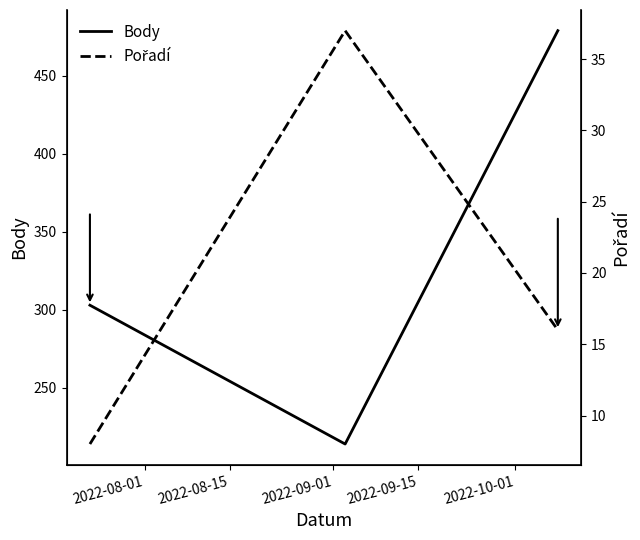

Is this an area chart (filled region under the line)?

No